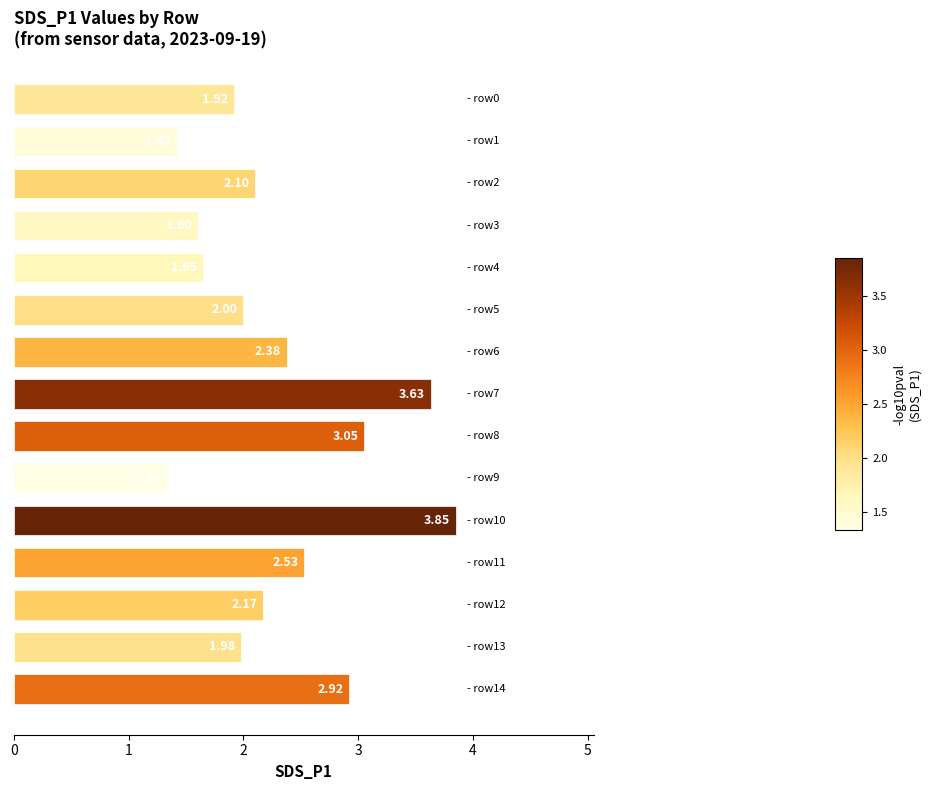

What is the sum of all values?

34.5